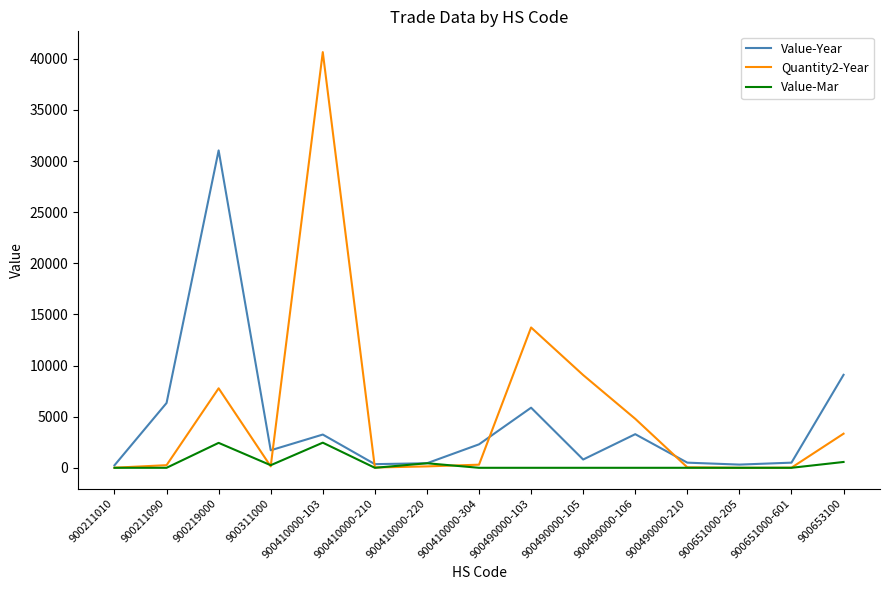

At which category is the sum across all series the highest?

900410000-103